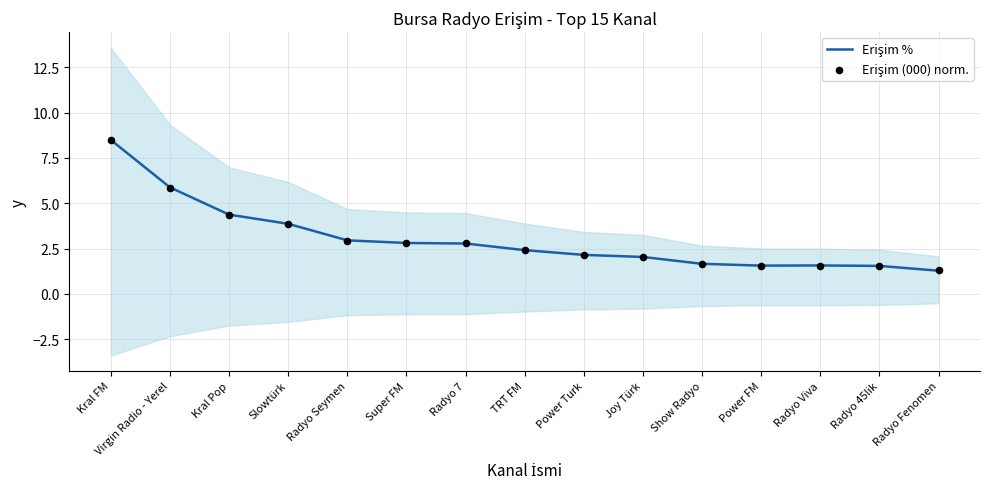

Which series reaches the maximum Y coordinate?

Erişim %